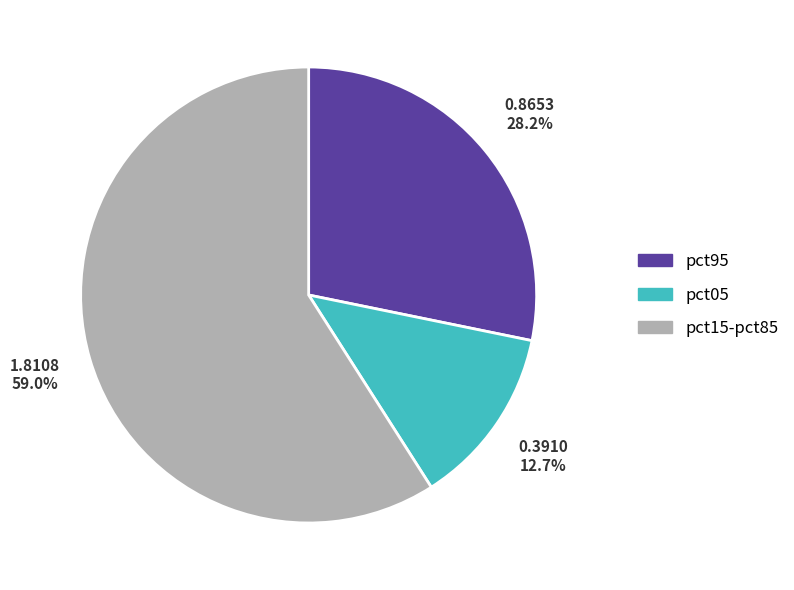

Count the number of slices in the pie.

3